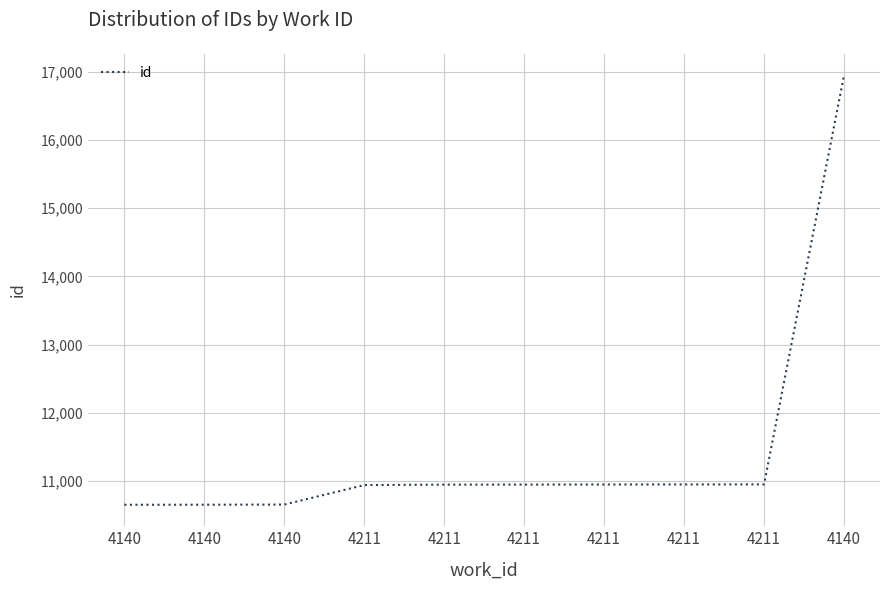

At which category does the chart reach its peak across all series?

4140